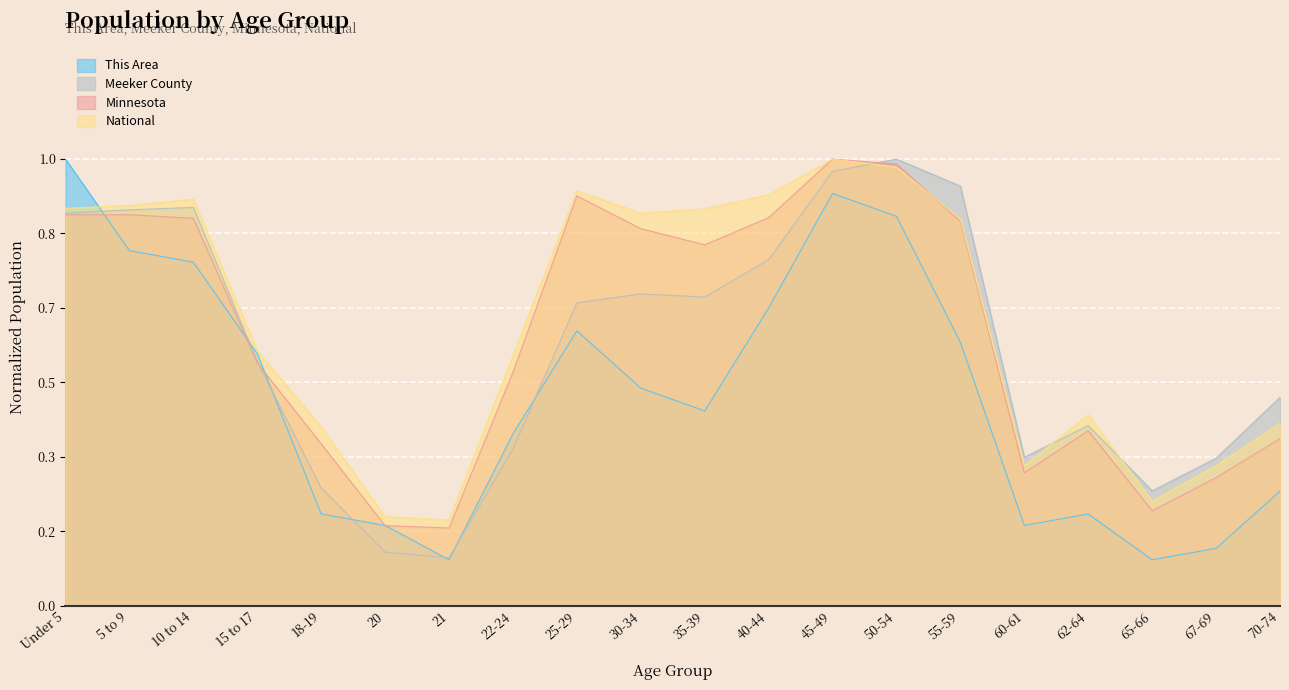

In This Area, how many points are higher than both neighbors (excluding endpoints)?

3